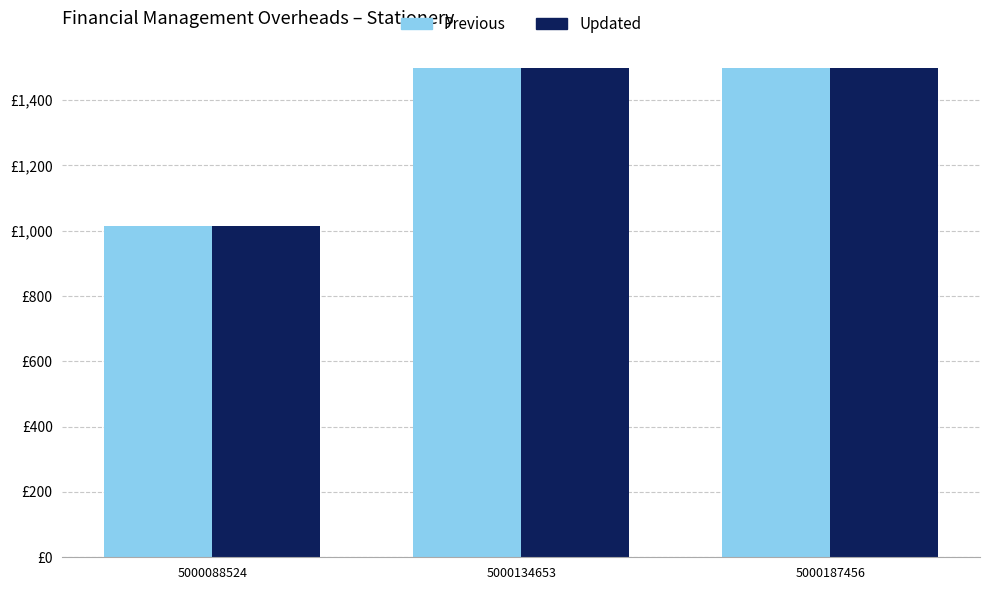

Is the value of Previous at 5000134653 greater than the value of Updated at 5000187456?

No